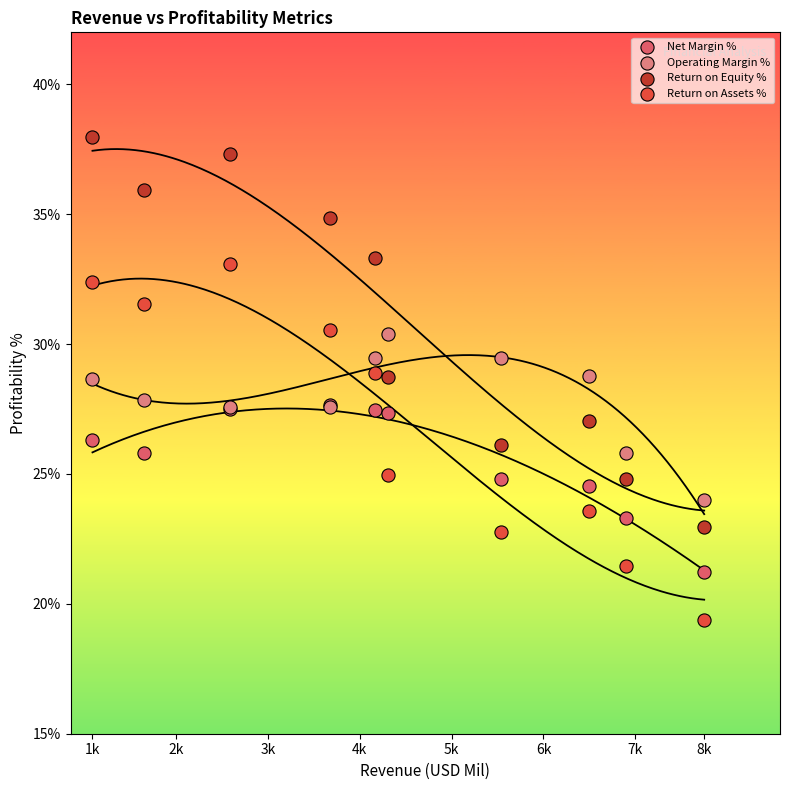

What are all the series names shown in the legend?

Net Margin %, Operating Margin %, Return on Equity %, Return on Assets %